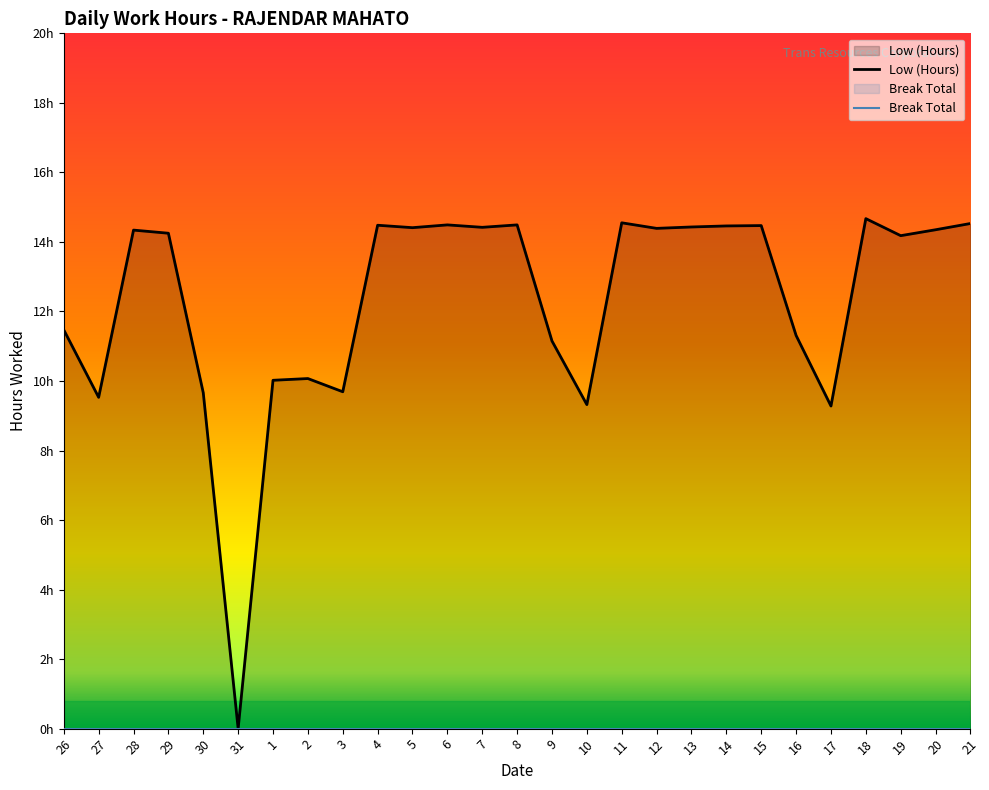

The value at 12 is 14.4. True or false?

True